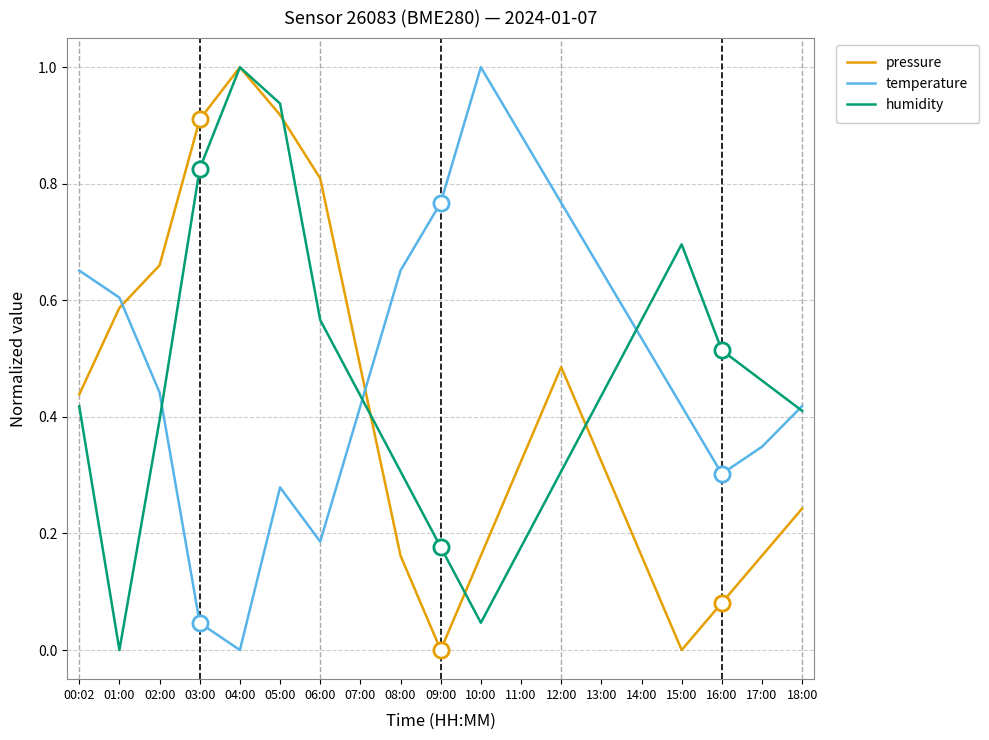

At which category is the sum across all series the highest?

05:00